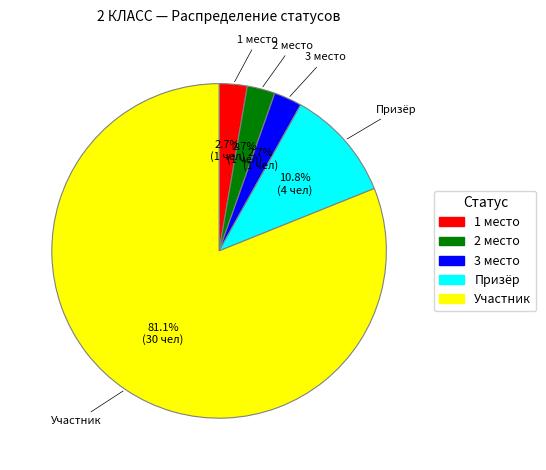

Do Участник and 2 место together represent more than half of the pie?

Yes